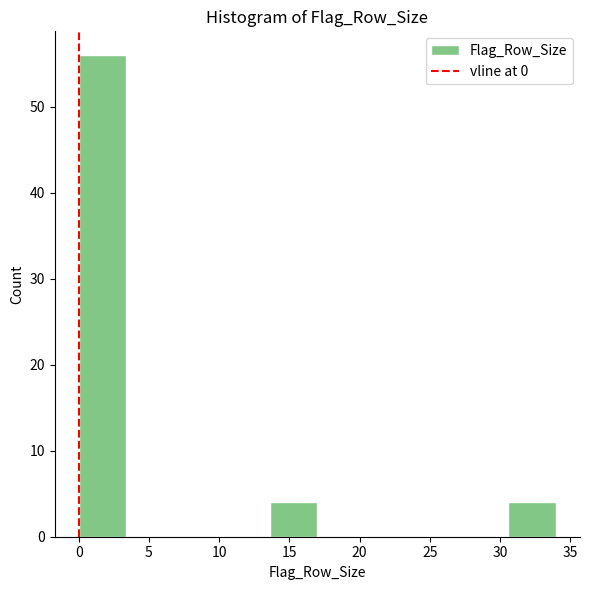

What is the height of the bar covering 30.6 to 34.0 on the x-axis? Neither the bar edges nor the heights are printed on the chart, so give them approximately, as read against the axes.

4